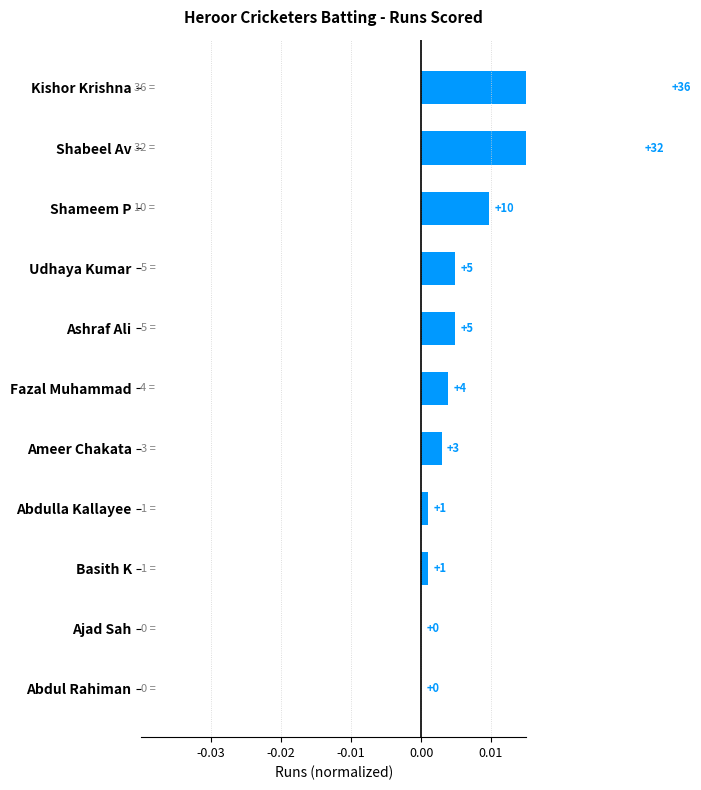

Does the chart contain stacked bars?

No